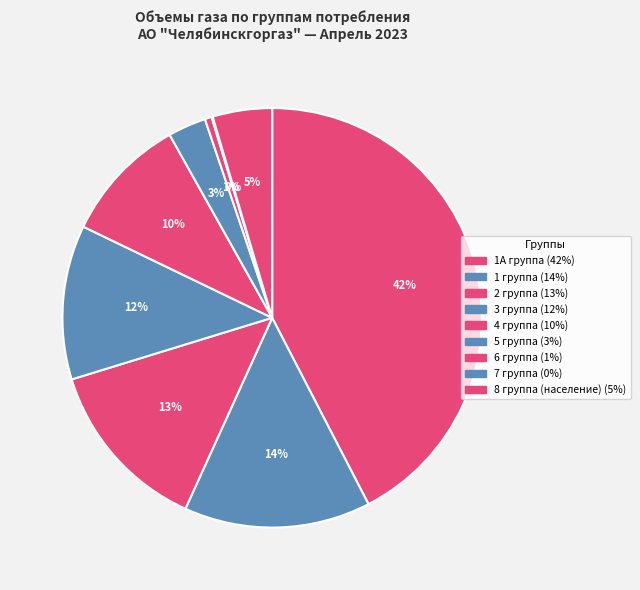

Is the sum of 1А группа and 4 группа greater than half?

Yes